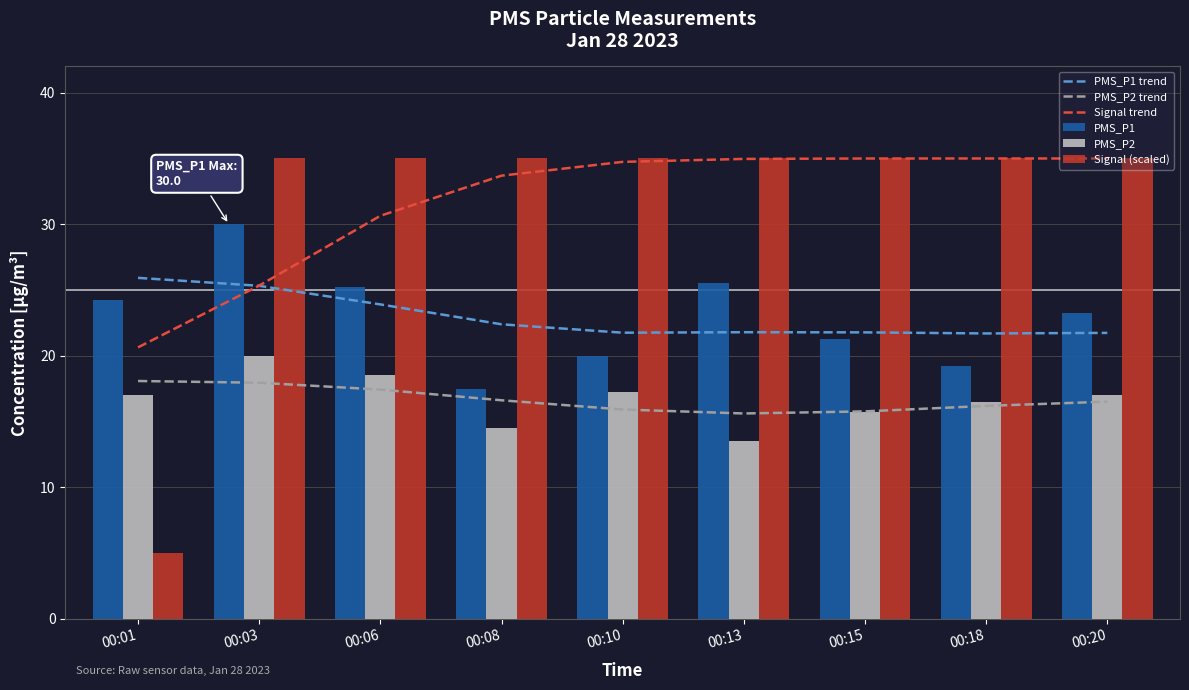

Which series has the largest total across all categories?

Signal trend